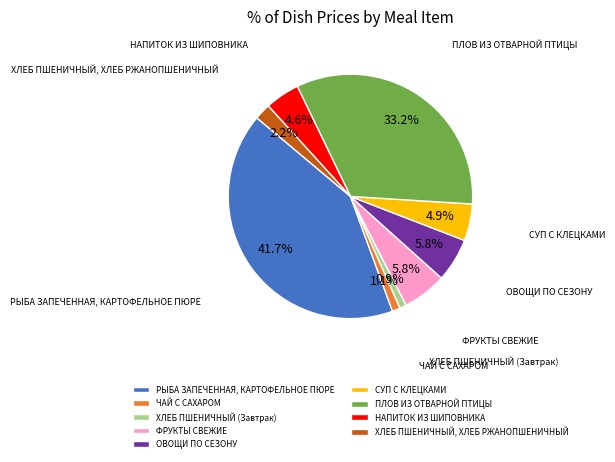

What portion of the pie excludes ХЛЕБ ПШЕНИЧНЫЙ (Завтрак)?

99.1%